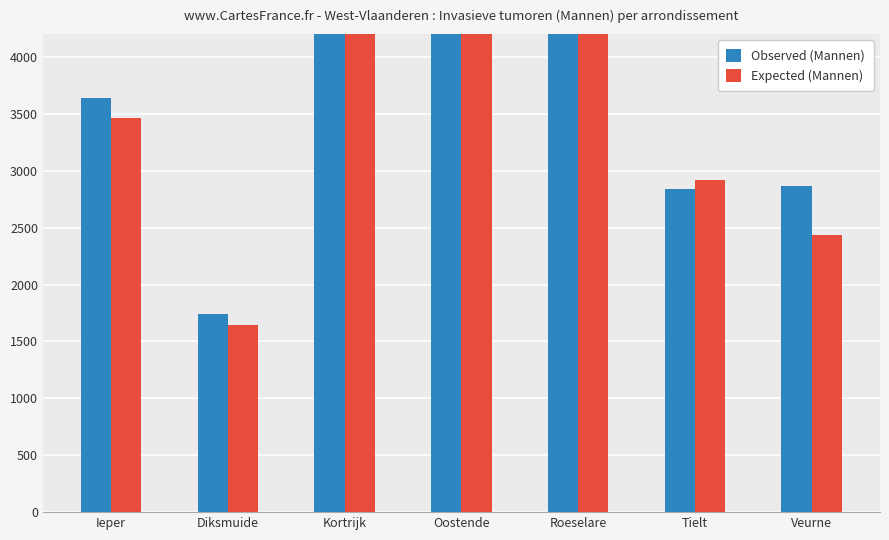

List the series in order of their overall mean, highest first.

Observed (Mannen), Expected (Mannen)